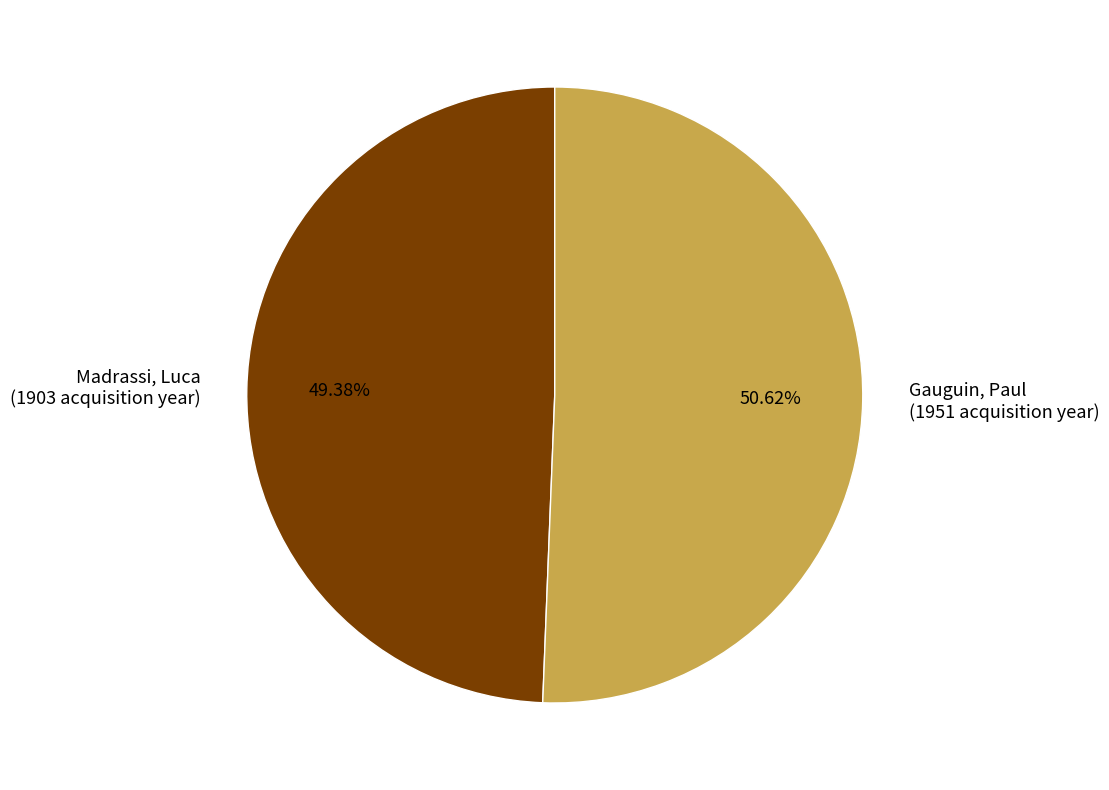

How many segments does this pie chart have?

2